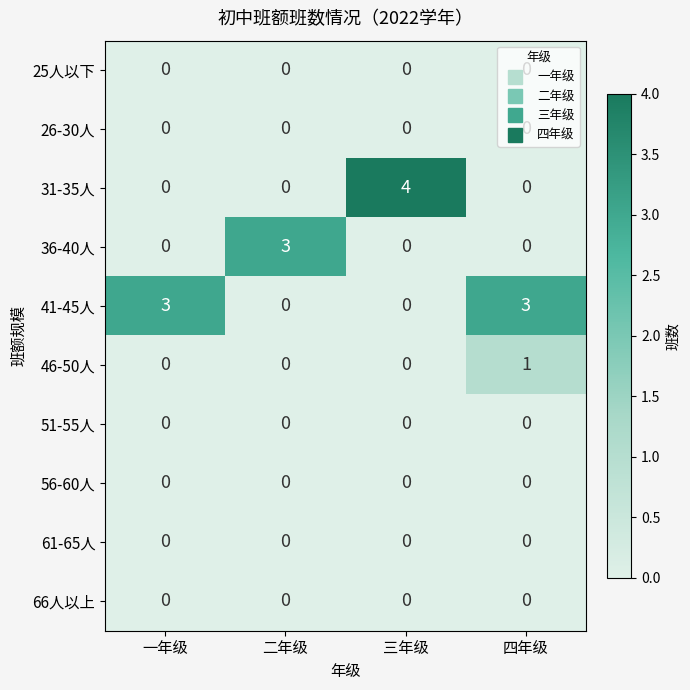

How many series are shown in this chart?

10